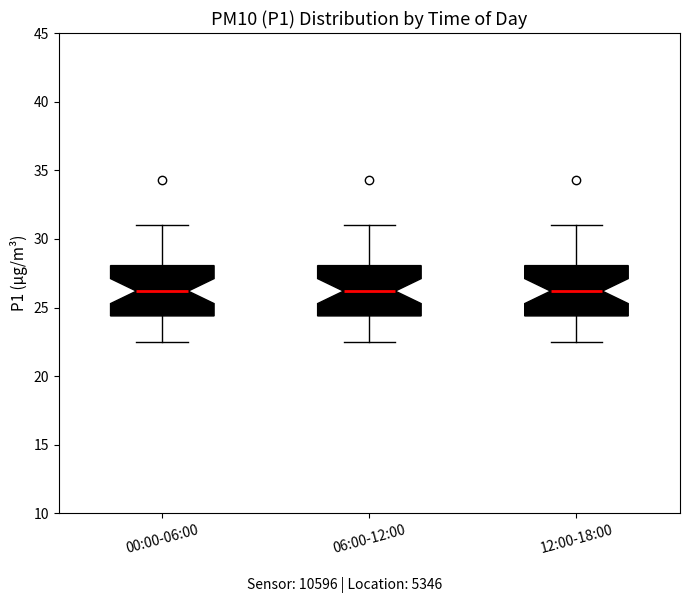

Where is the lower edge of the box for 12:00-18:00 on the y-axis? The values are not printed on the chart, so give them approximately, as read against the axis.

24.5